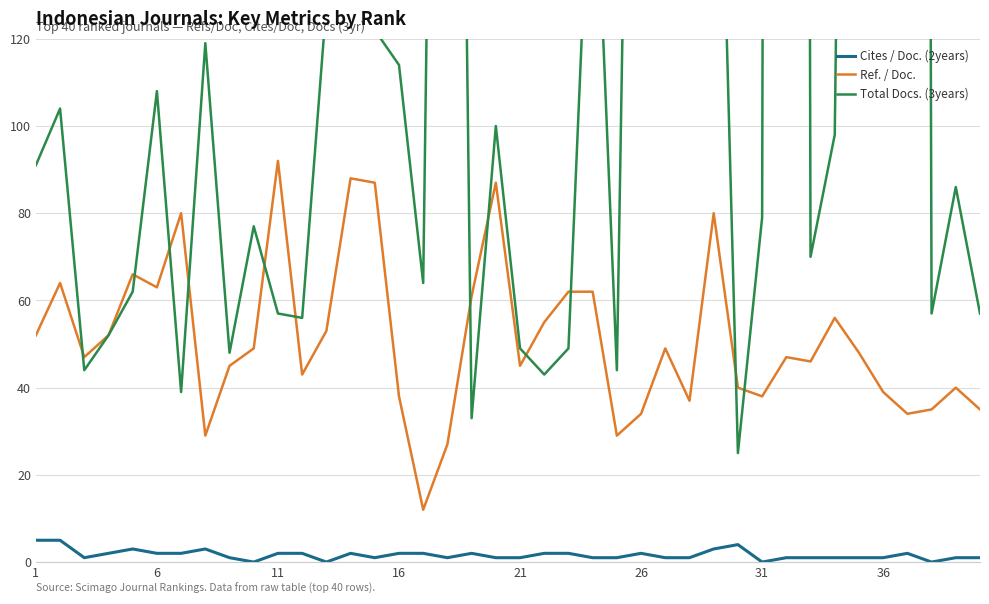

What is the sum of all Ref. / Doc. values?

2046